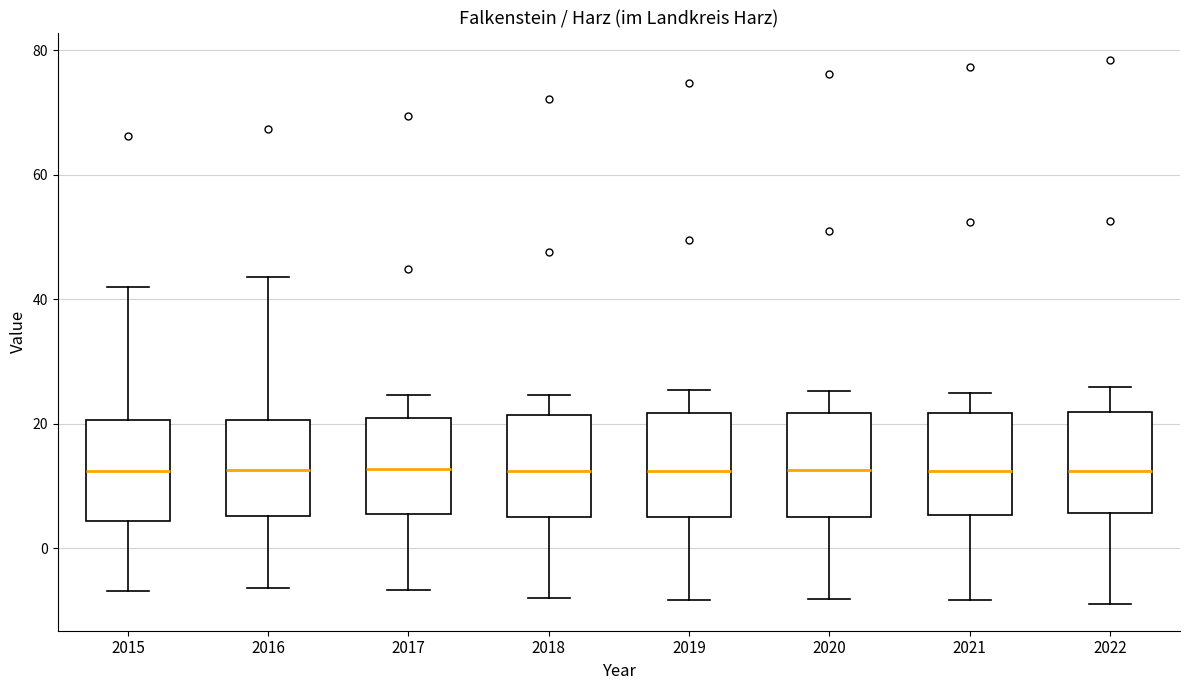

Reading left to right, transcribe this box plot: for each box, give where its median line is, the range the box spans, and where its two whiskers end, as read against the y-axis. The values are not printed on the chart, so give them approximately, as read against the axis.

2015: median 12, box 4 to 20, whiskers -6 to 42
2016: median 12, box 6 to 20, whiskers -6 to 44
2017: median 12, box 6 to 20, whiskers -6 to 24
2018: median 12, box 4 to 22, whiskers -8 to 24
2019: median 12, box 6 to 22, whiskers -8 to 26
2020: median 12, box 4 to 22, whiskers -8 to 26
2021: median 12, box 6 to 22, whiskers -8 to 24
2022: median 12, box 6 to 22, whiskers -8 to 26